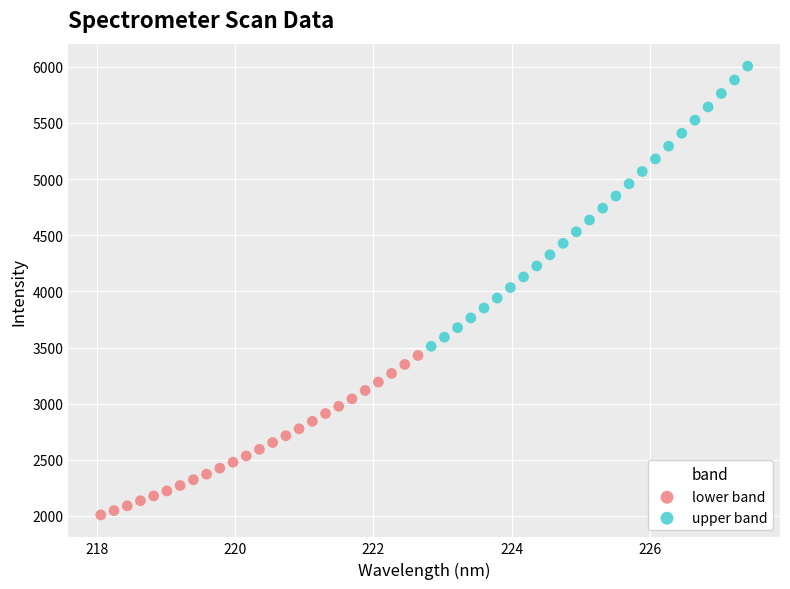

Which series reaches the maximum Y coordinate?

upper band